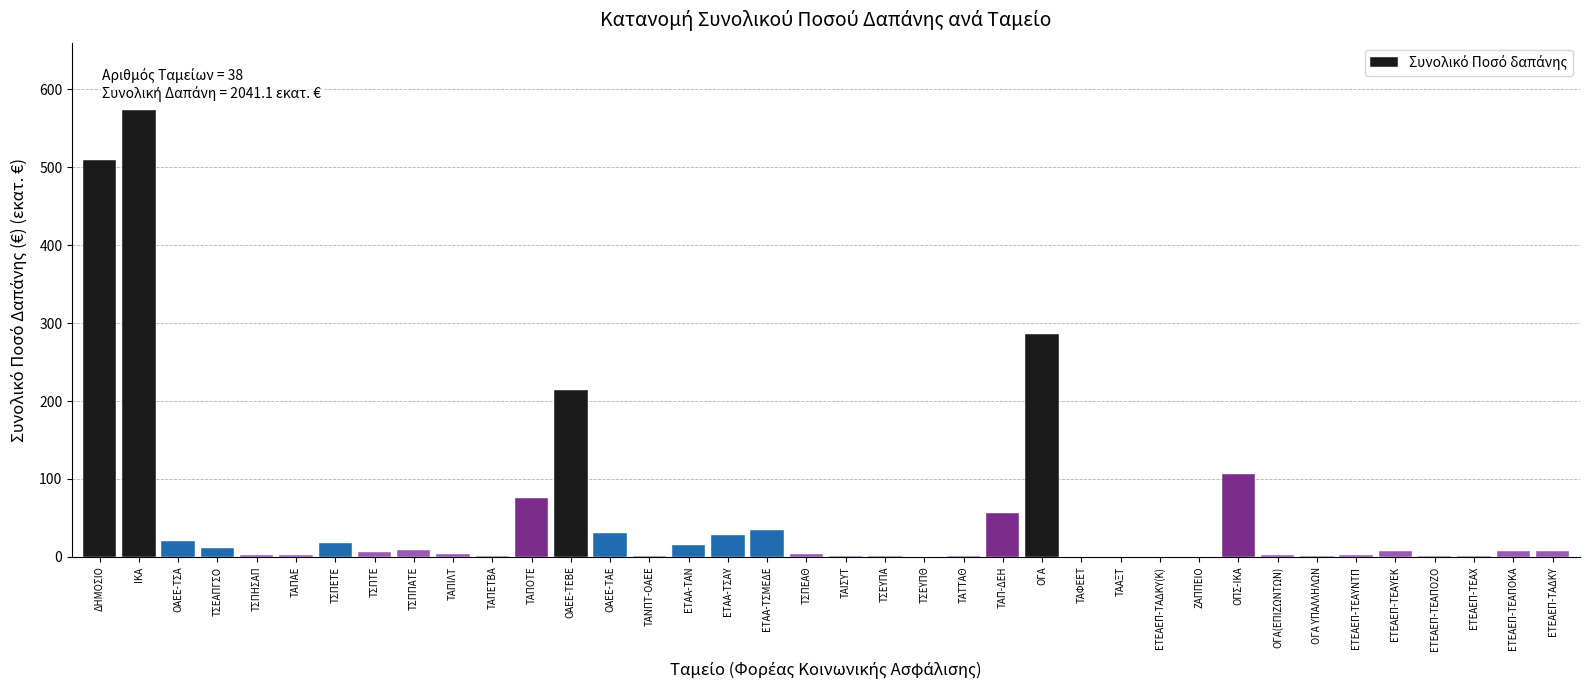

Between ΤΑΙΣΥΤ and ΕΤΑΑ-ΤΣΜΕΔΕ, which is larger?

ΕΤΑΑ-ΤΣΜΕΔΕ